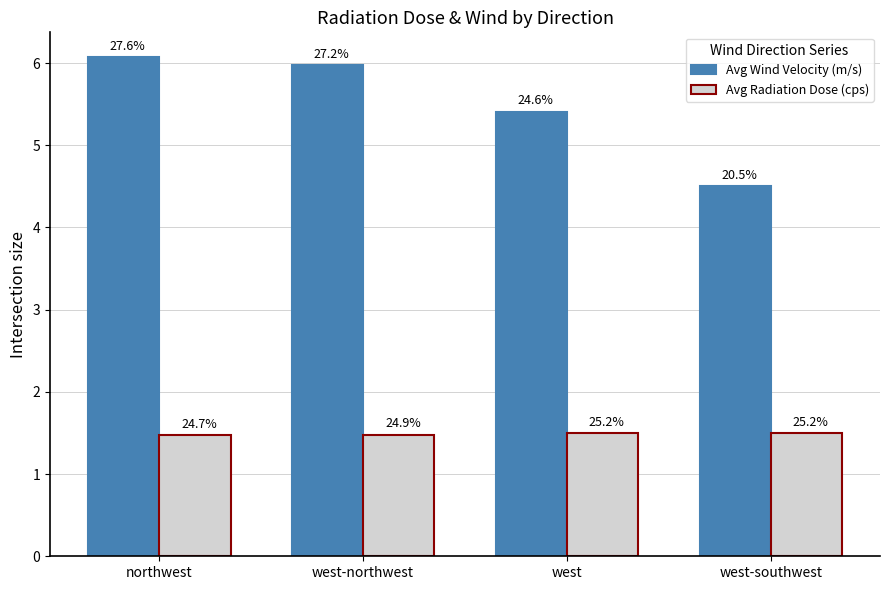

Between west and west-southwest, which is larger?

west